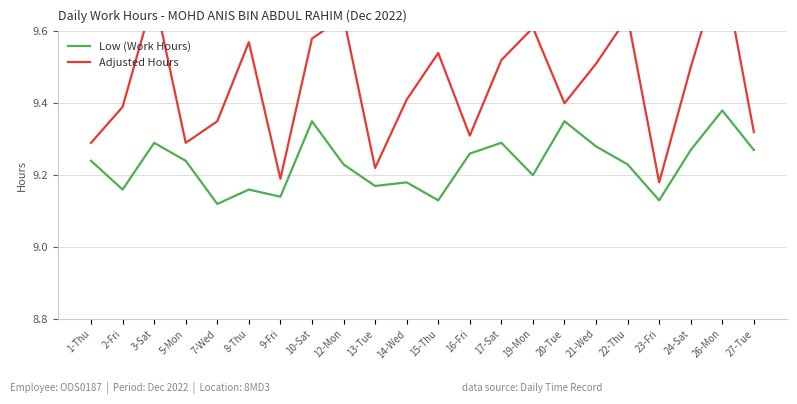

Reading left to right, what are all the values shown in this chart?

Low (Work Hours): 9.2	9.2	9.3	9.2	9.1	9.2	9.1	9.3	9.2	9.2	9.2	9.1	9.3	9.3	9.2	9.3	9.3	9.2	9.1	9.3	9.4	9.3
Adjusted Hours: 9.3	9.4	9.7	9.3	9.3	9.6	9.2	9.6	9.6	9.2	9.4	9.5	9.3	9.5	9.6	9.4	9.5	9.6	9.2	9.5	9.8	9.3